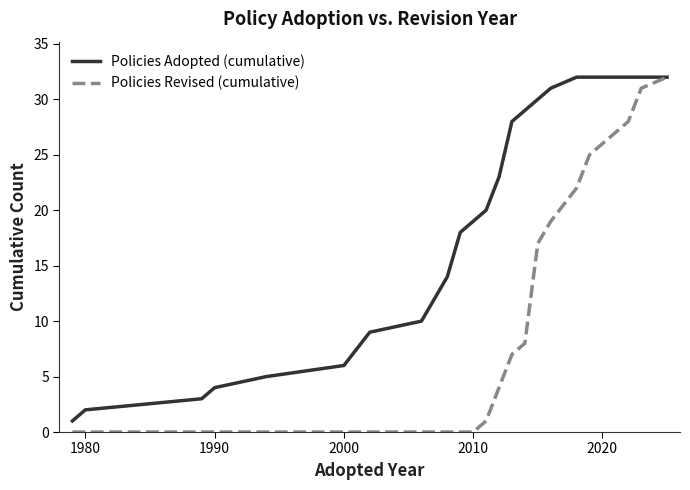

What is the greatest value displayed?

32